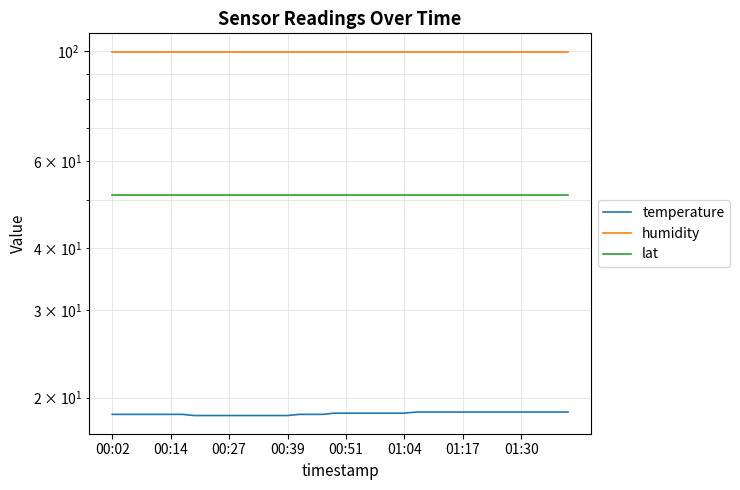

What is the total value across all series at 9?

169.6